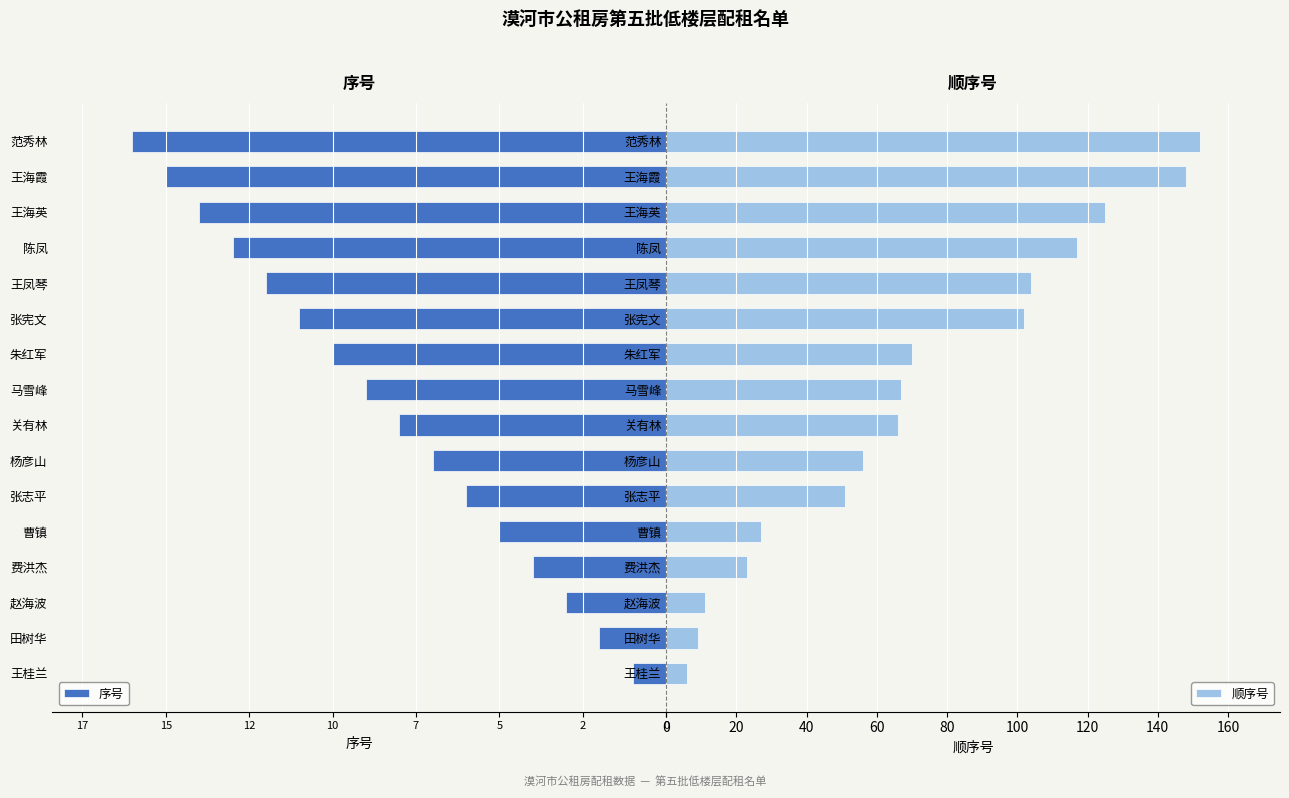

What are all the series names shown in the legend?

序号, 顺序号